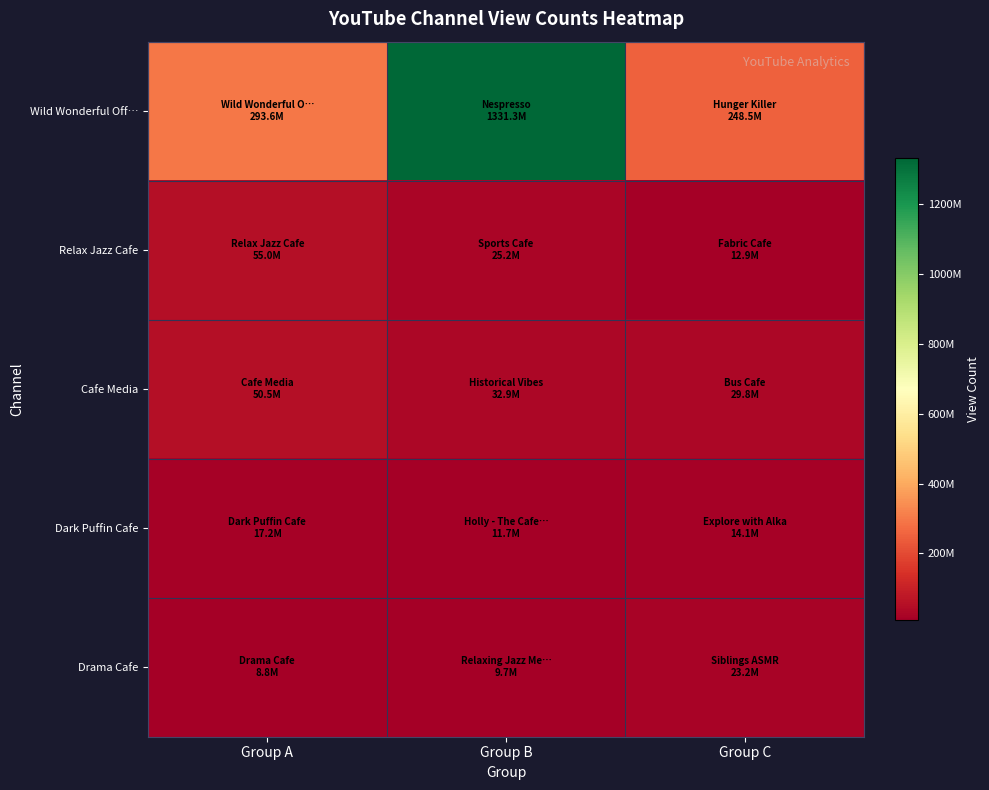

Rank the series at Group A from highest to lowest value.

Wild Wonderful Off…, Relax Jazz Cafe, Cafe Media, Dark Puffin Cafe, Drama Cafe